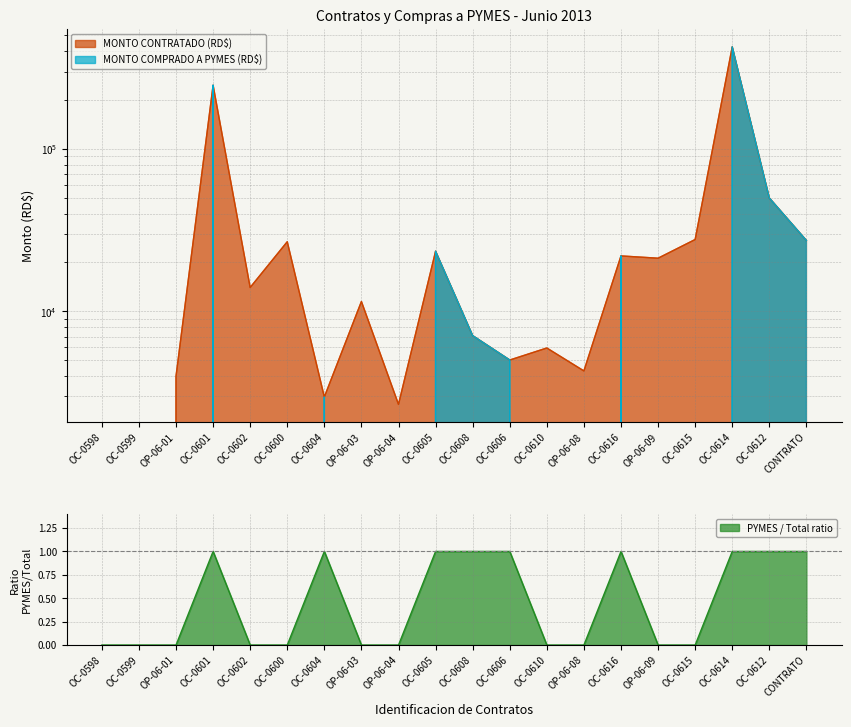

True or false: MONTO CONTRATADO (RD$) has a value of 3868.7 at OC-0604.

False